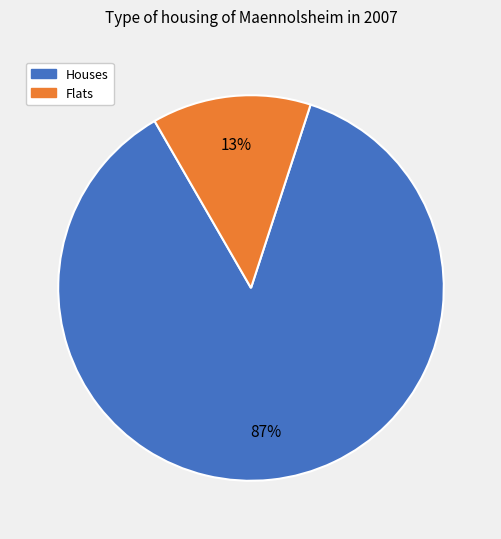

Does any single category account for the majority?

Yes